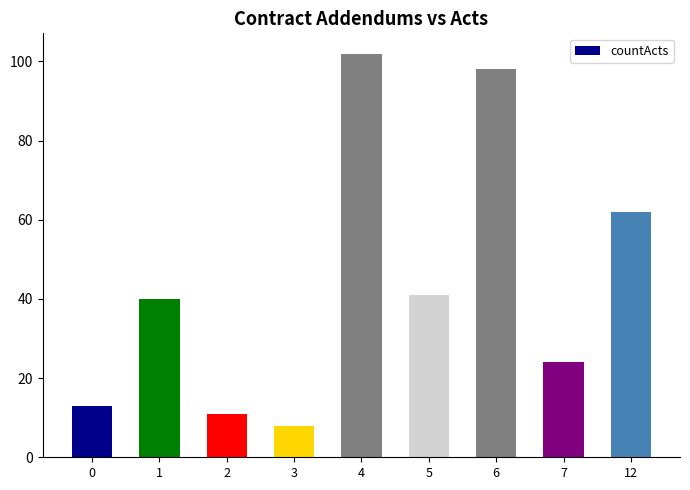

What is the difference between the second highest and second lowest values?

87